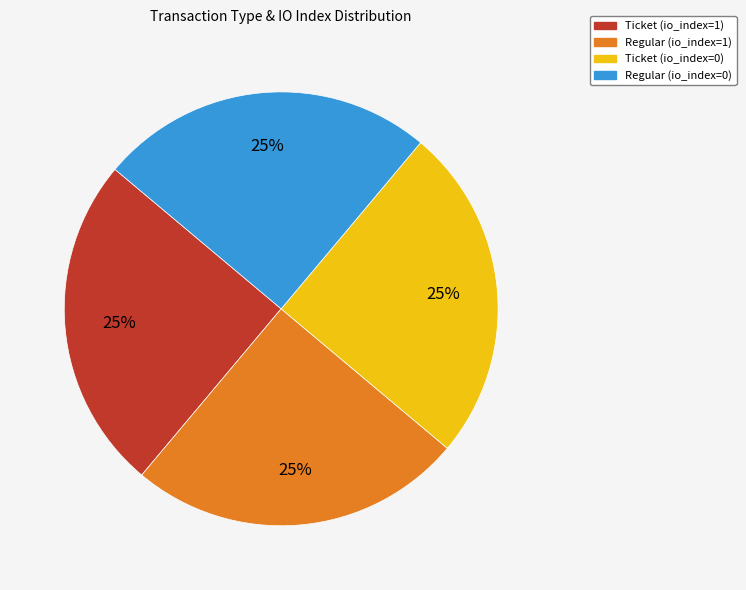

Is there any slice that represents more than half of the pie?

No